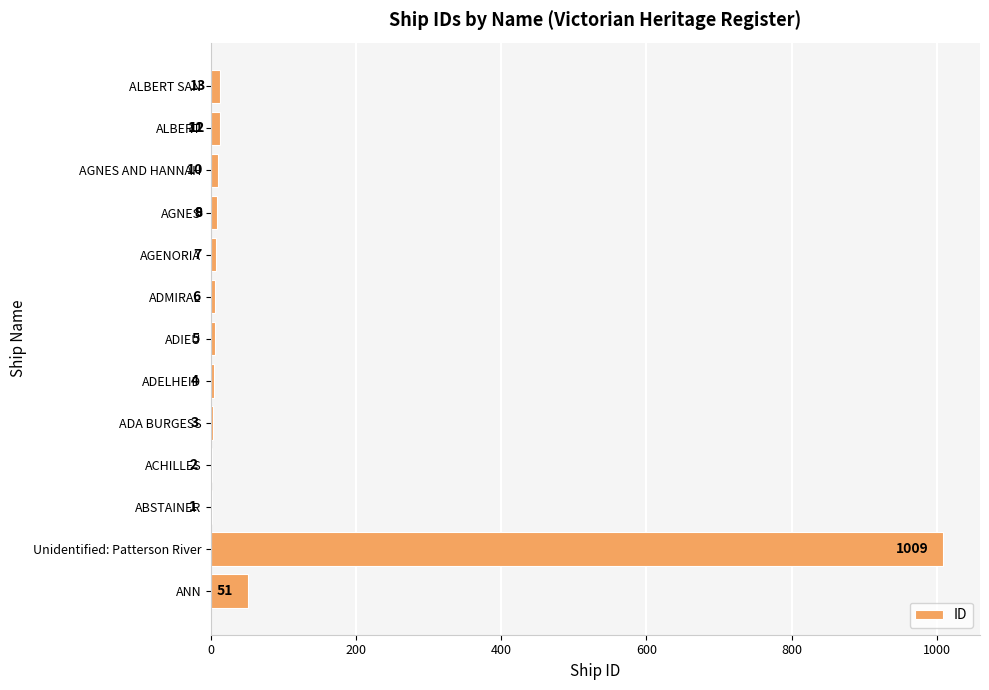

What is the difference between the maximum and minimum values?

1008